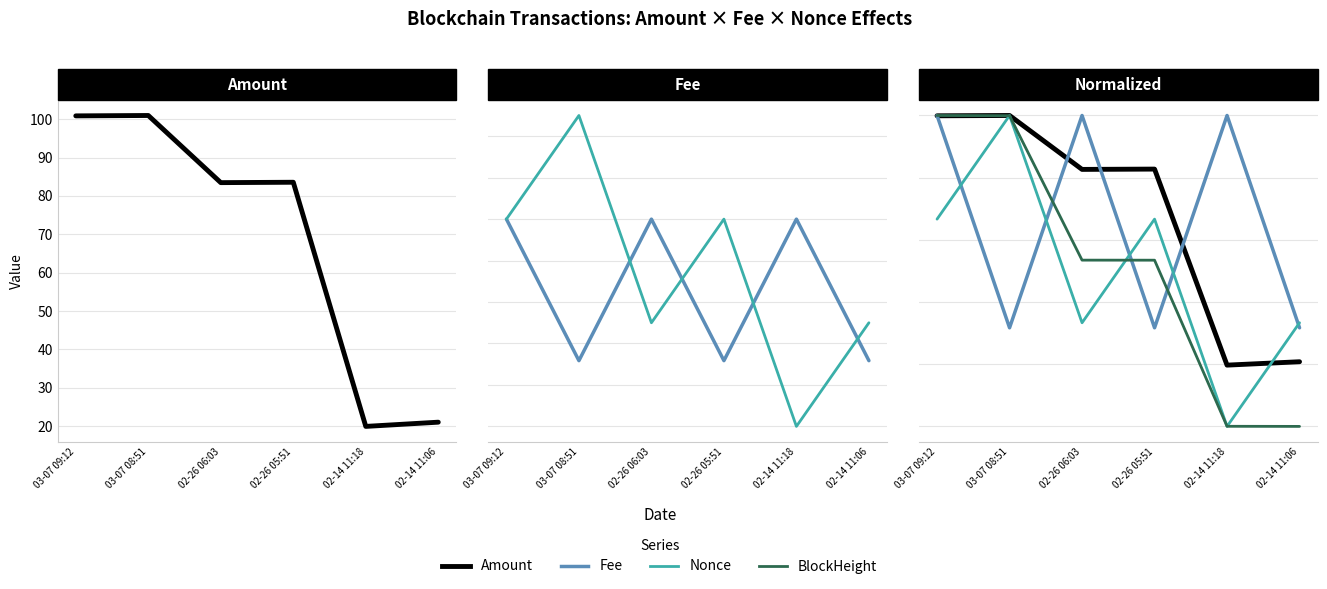

Count the number of categories in the chart.

6